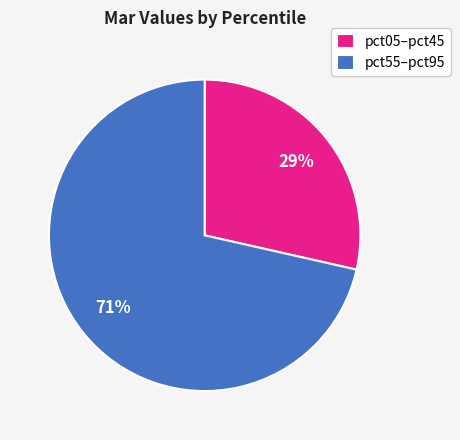

To the nearest percent, what portion does pct55–pct95 represent?

71%